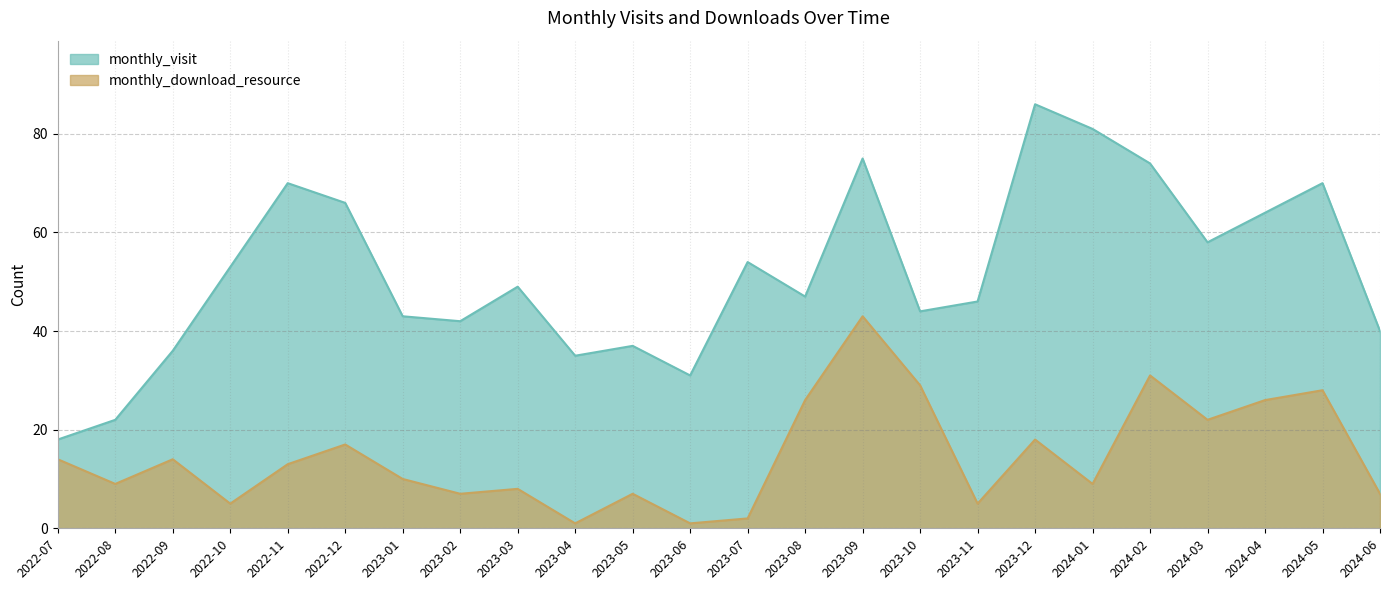

True or false: monthly_visit has more than 0 interior local peaks.

True